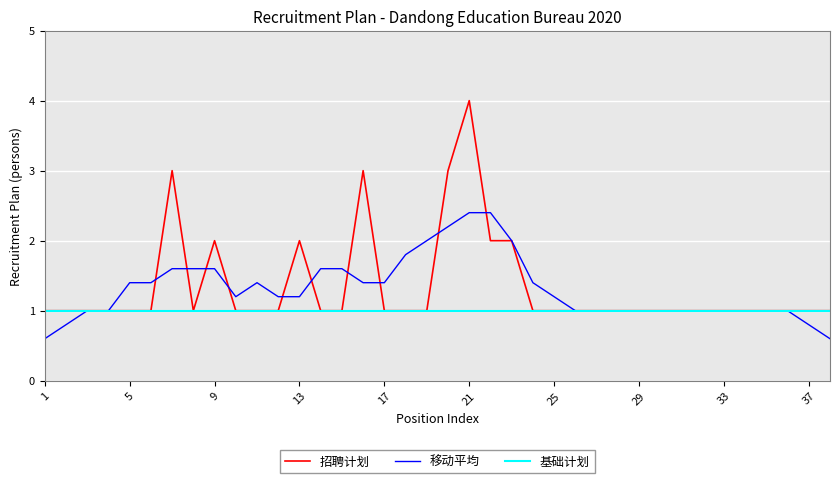

True or false: 招聘计划 has a value of 0.4 at 13.

False